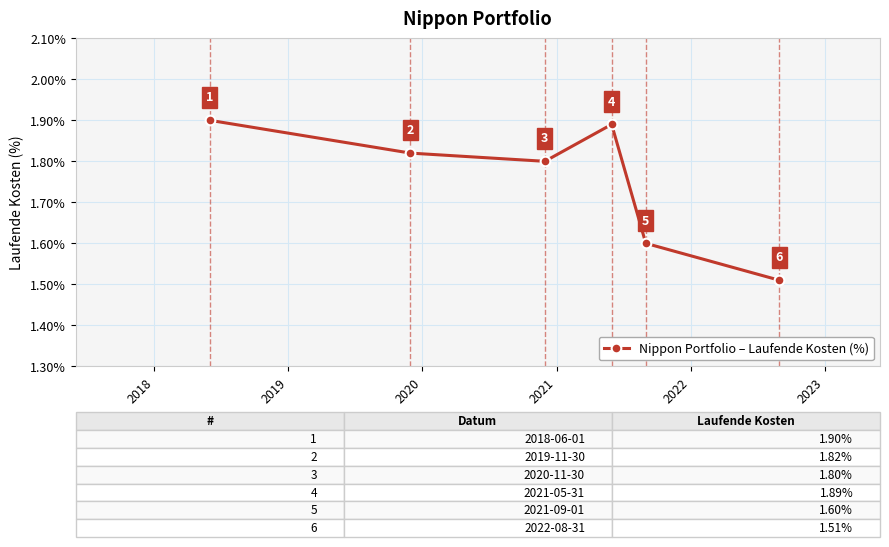

Count the number of data series in this chart.

1